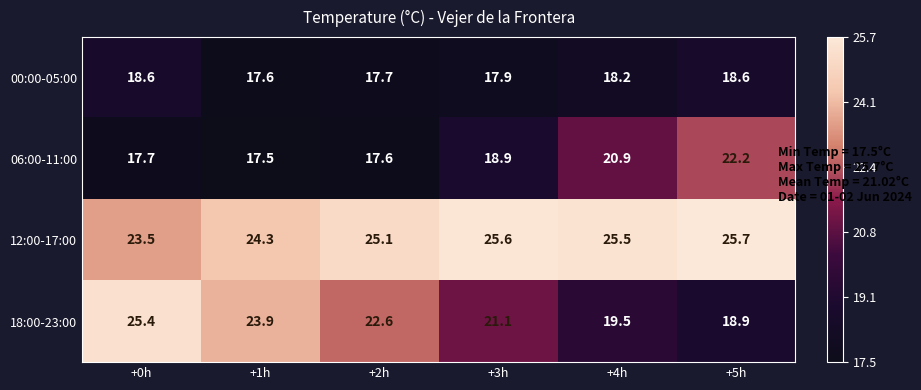

At which category does the chart reach its minimum across all series?

+1h